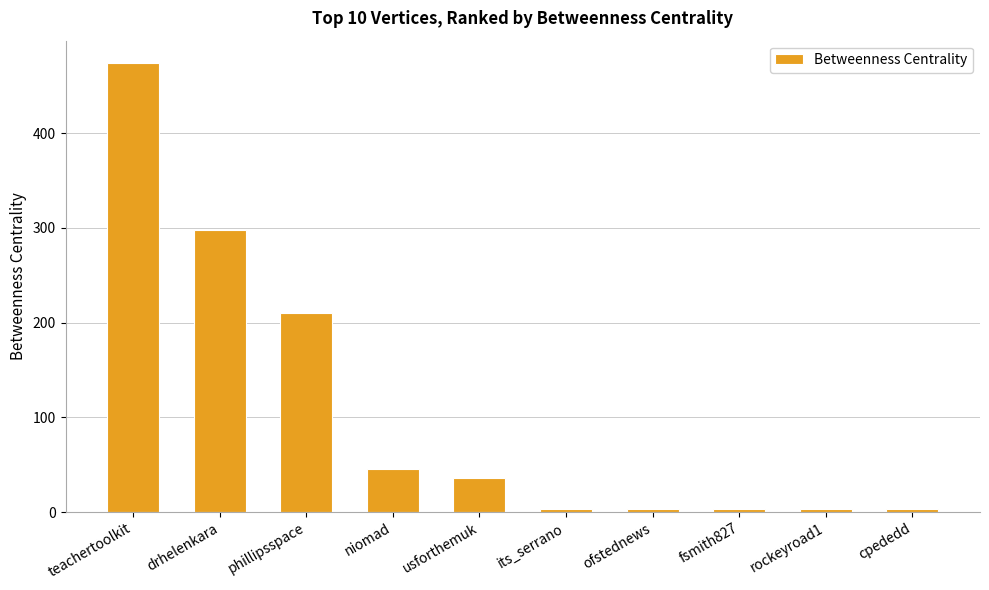

How many bars are there in total?

10